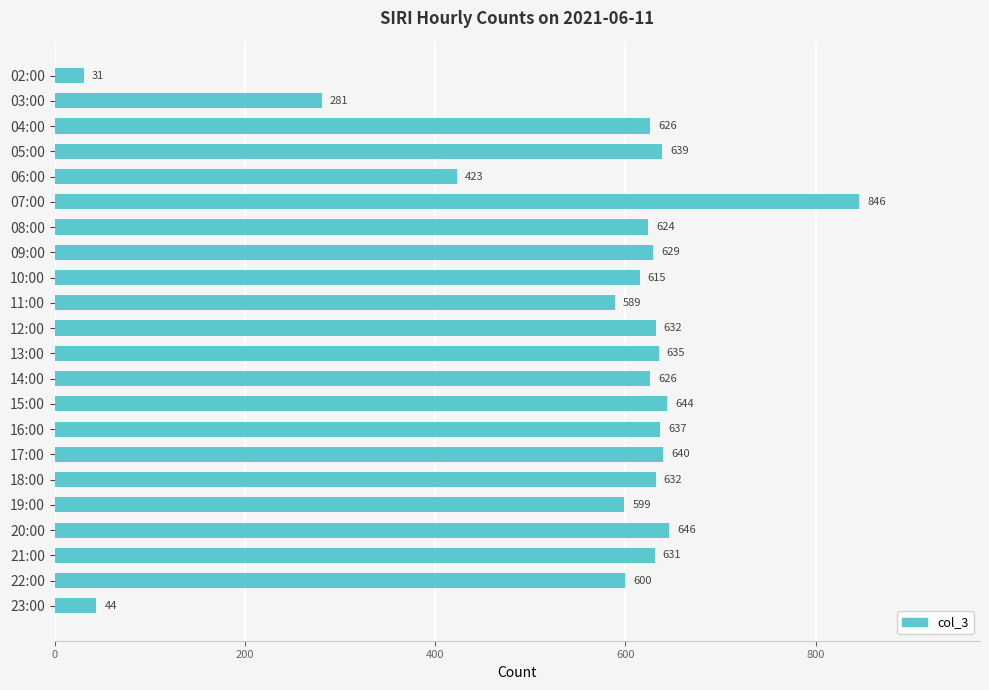

Where is the data nearest to the value 438?

06:00